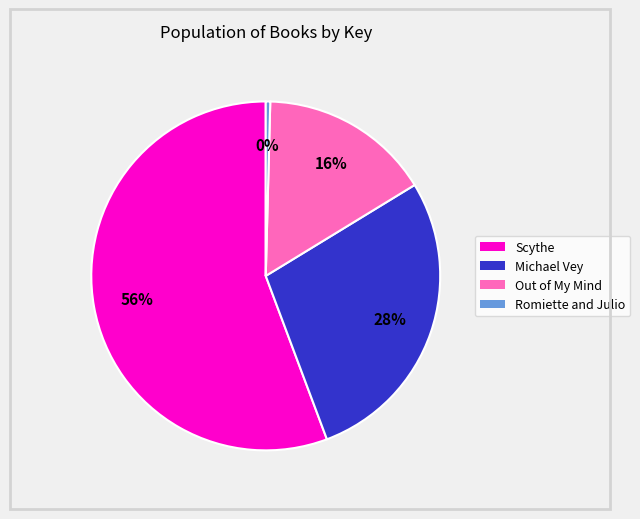

To the nearest percent, what is the combined percentage of Scythe and Romiette and Julio?

56%